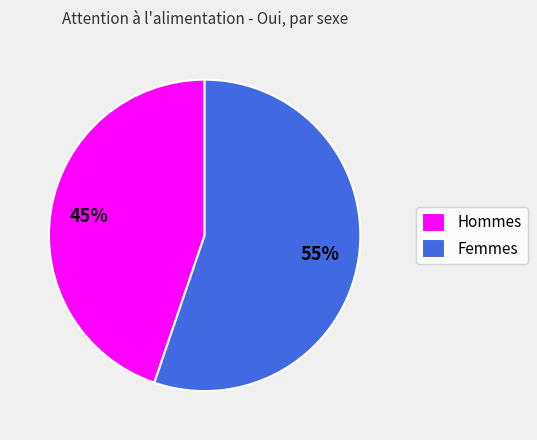

What percentage is the Hommes slice, to the nearest percent?

45%